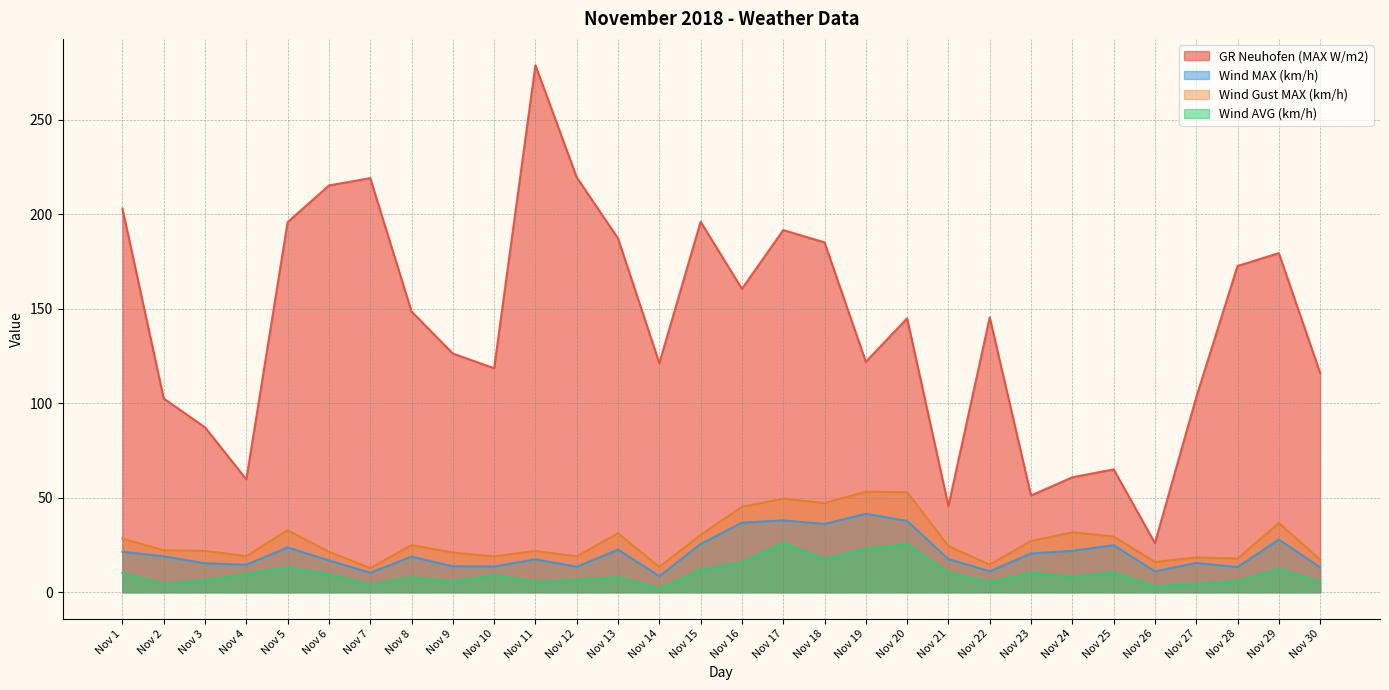

Where is the first local minimum for Wind AVG (km/h)?

Nov 2